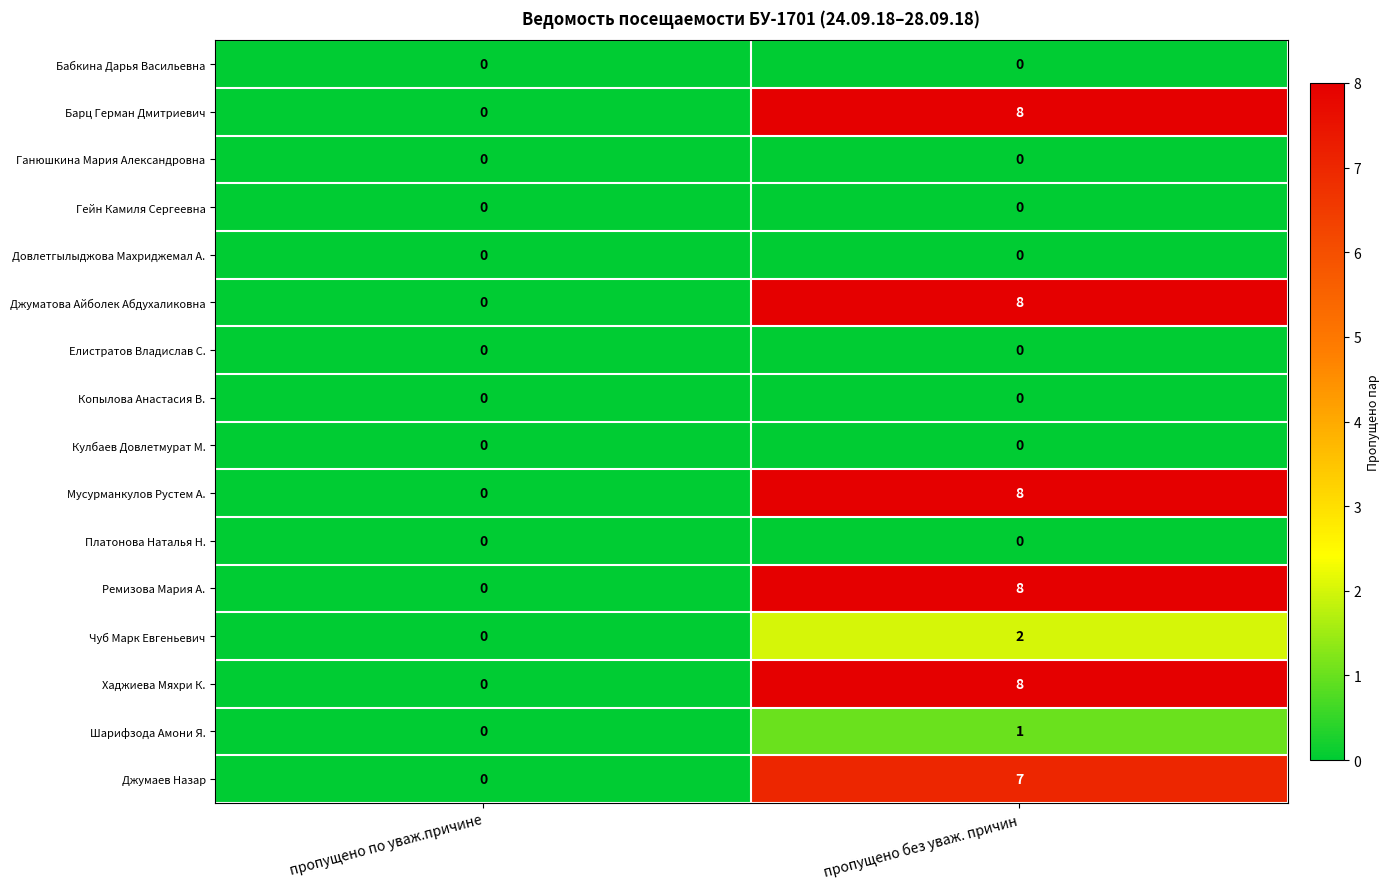

What is the spread (max minus min) of values at пропущено без уваж. причин?

8